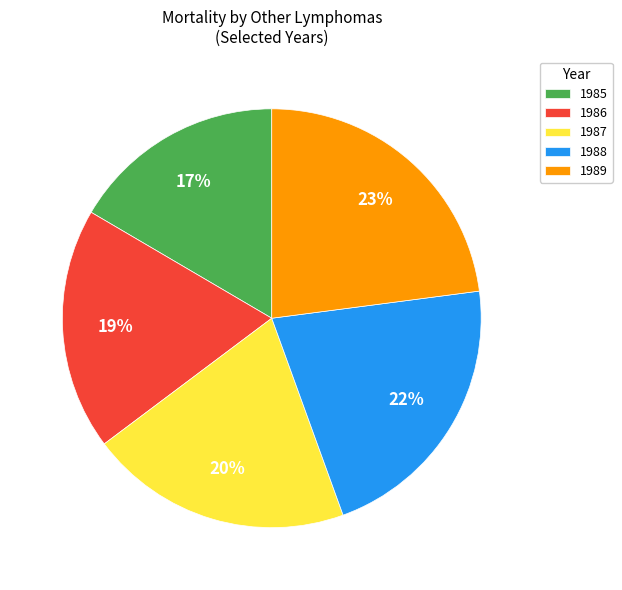

Count the number of slices in the pie.

5